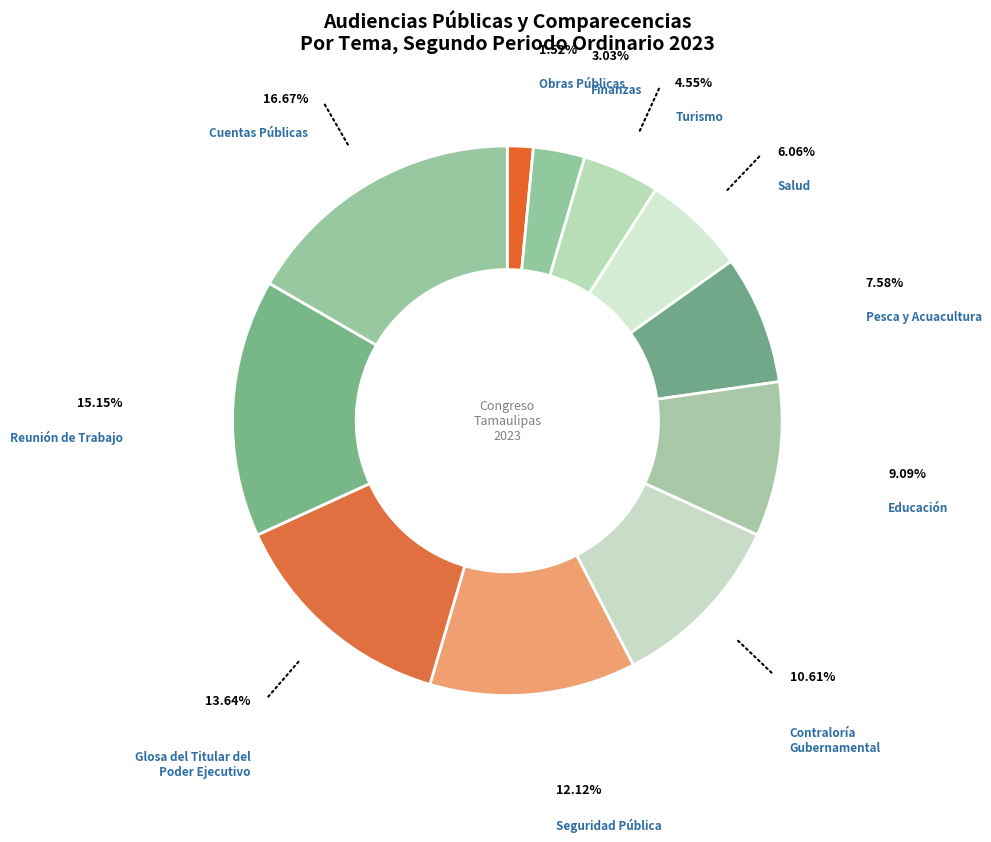

Is there any slice that represents more than half of the pie?

No